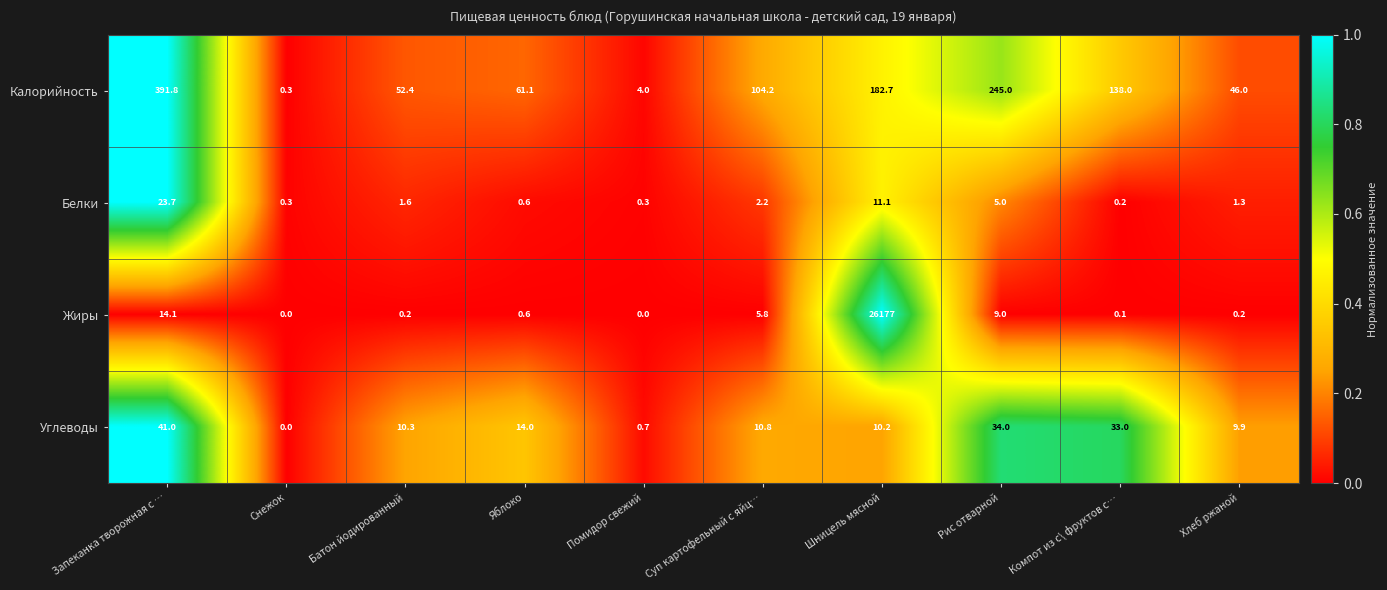

Rank the categories by Углеводы value from lowest to highest.

Снежок, Помидор свежий, Хлеб ржаной, Шницель мясной, Батон йодированный, Суп картофельный с яйц…, Яблоко, Компот из с\ фруктов с…, Рис отварной, Запеканка творожная с …